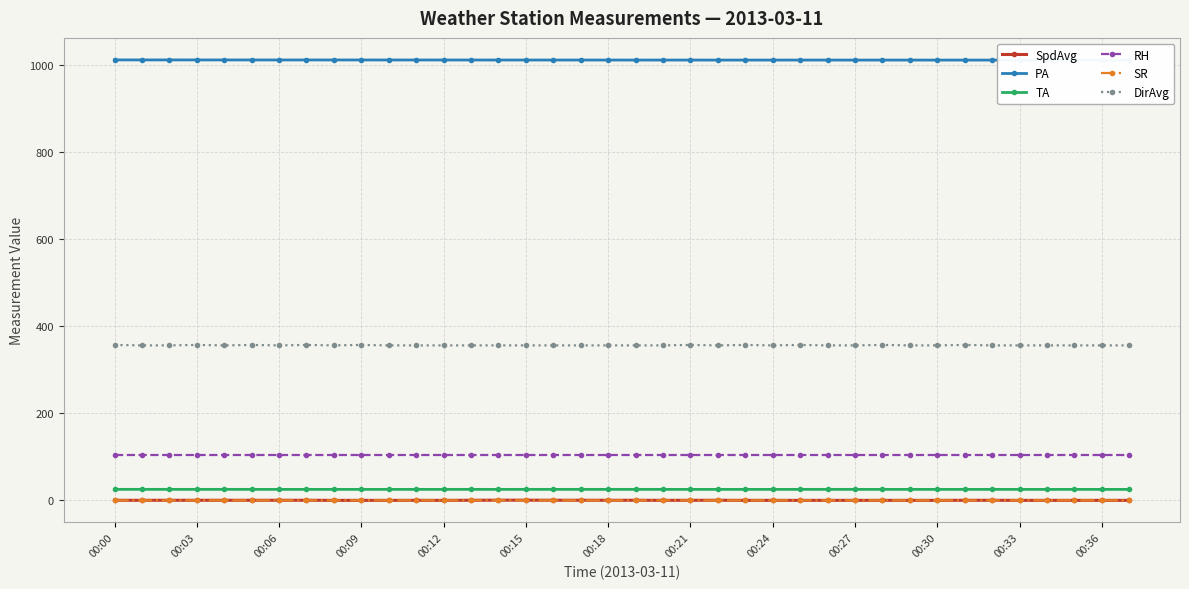

True or false: SR and RH cross at least once.

False